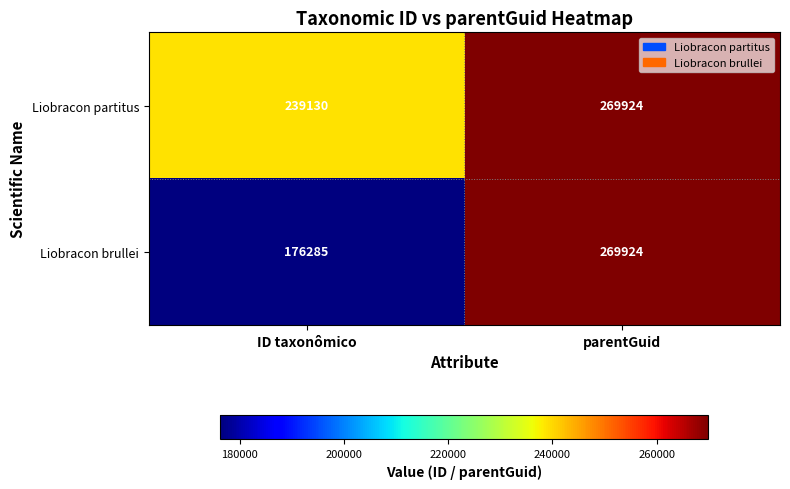

True or false: Liobracon brullei has a value of 176285 at ID taxonômico.

True